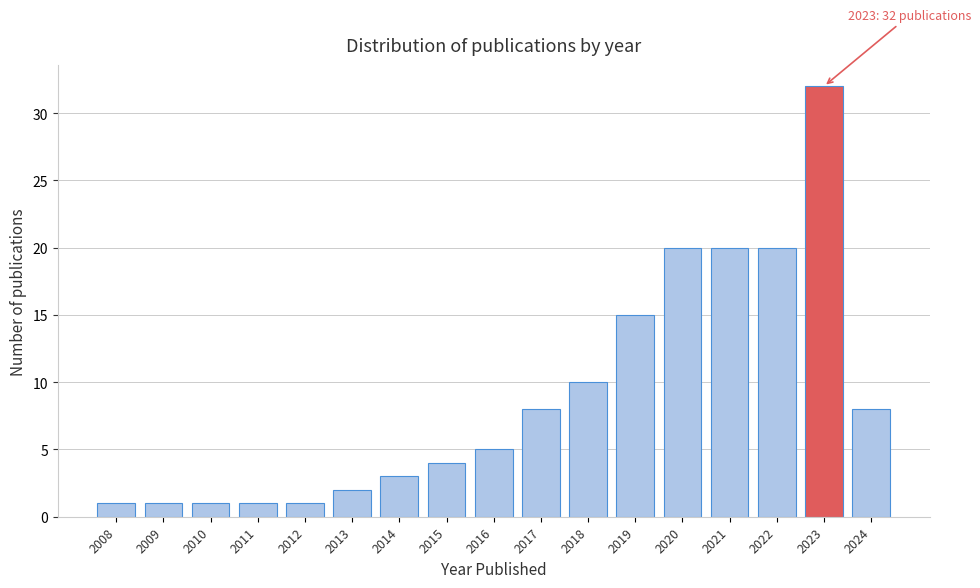

Reading right to left, extract all data points from this chart.

2024=8	2023=32	2022=20	2021=20	2020=20	2019=15	2018=10	2017=8	2016=5	2015=4	2014=3	2013=2	2012=1	2011=1	2010=1	2009=1	2008=1